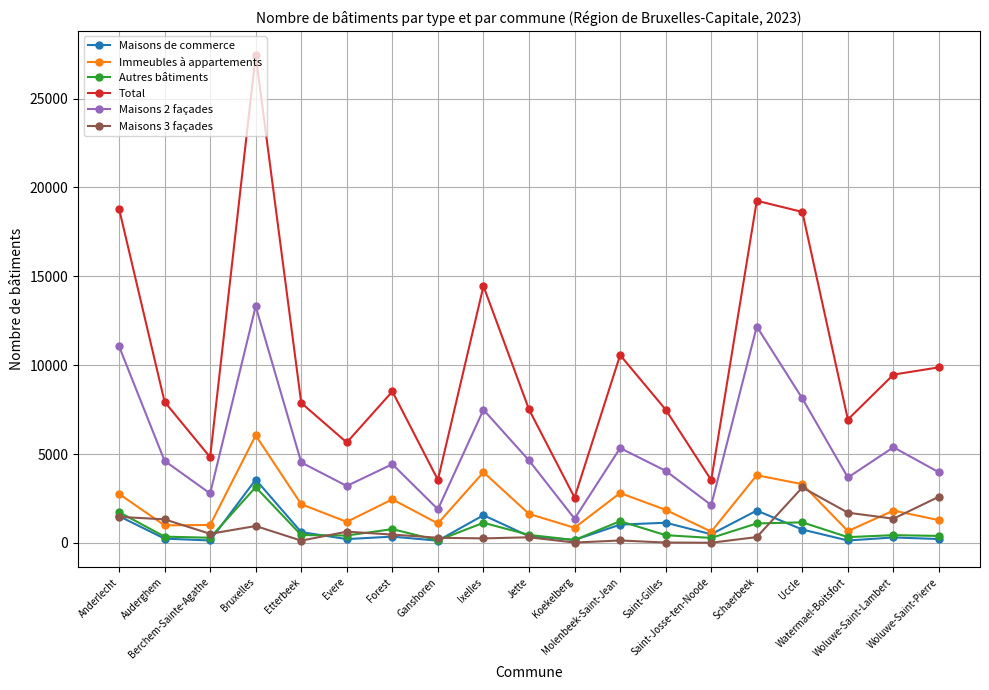

What is the sum of all Maisons 2 façades values?

104136